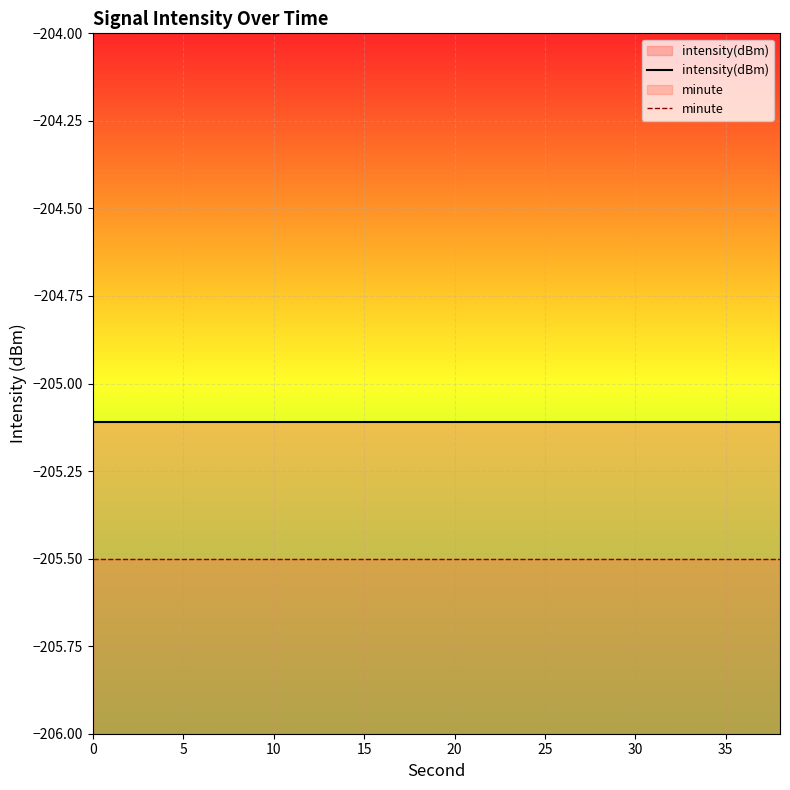

True or false: minute has a value of -102.0 at 10.

False